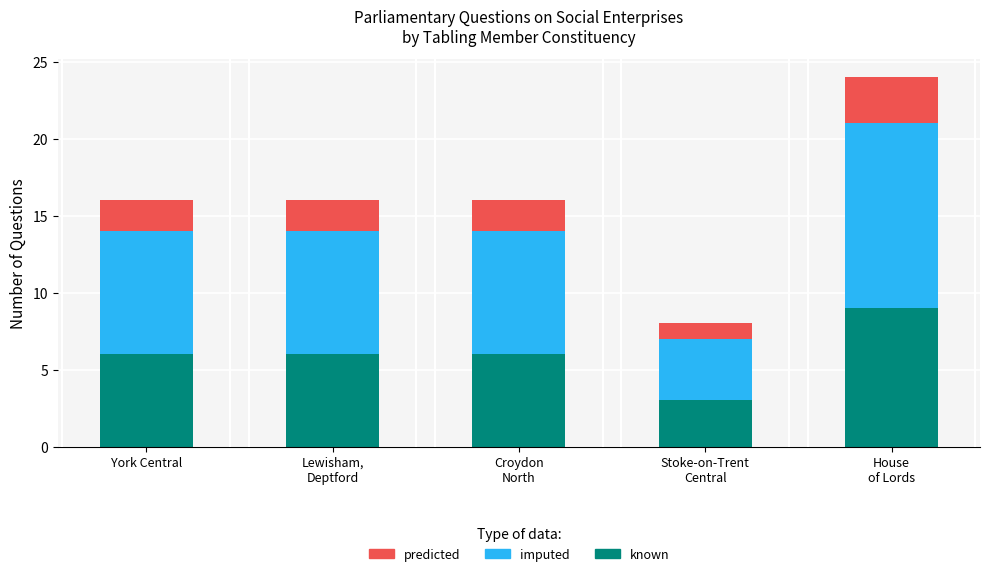

Does the chart contain stacked bars?

Yes